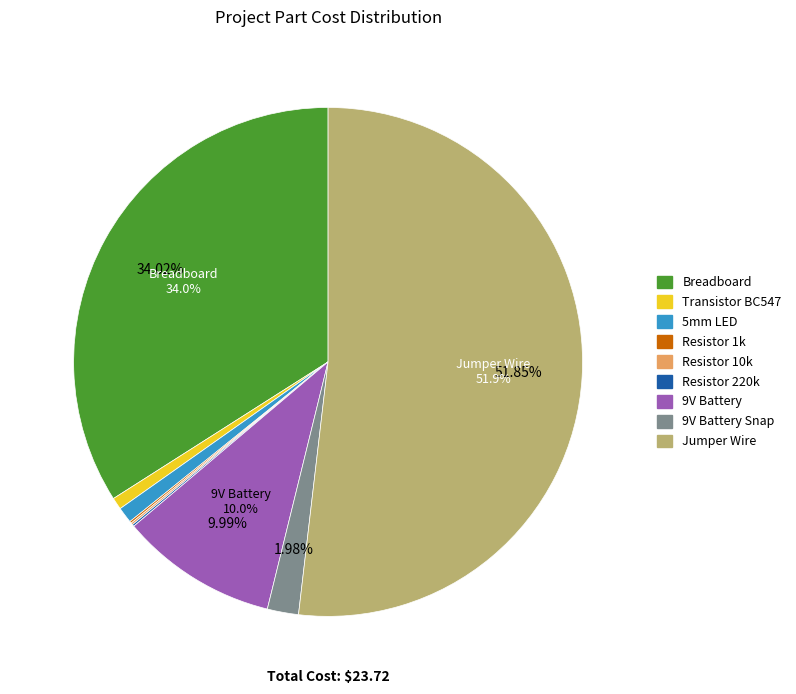

Which category has the biggest portion of the pie?

Jumper Wire